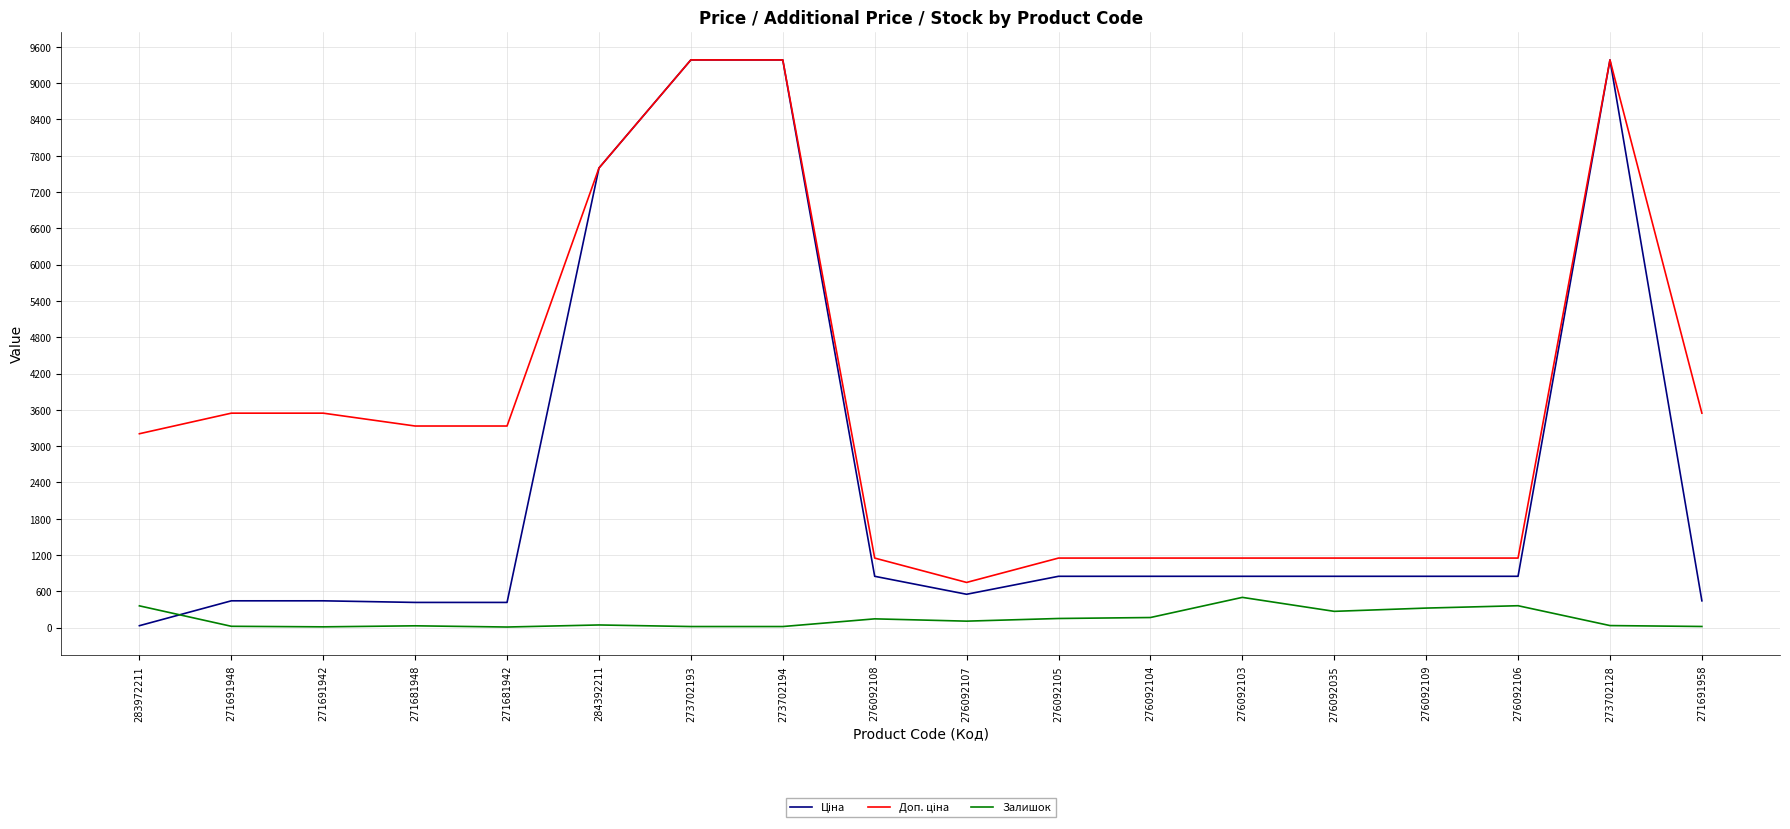

What is the greatest value displayed?

9384.0